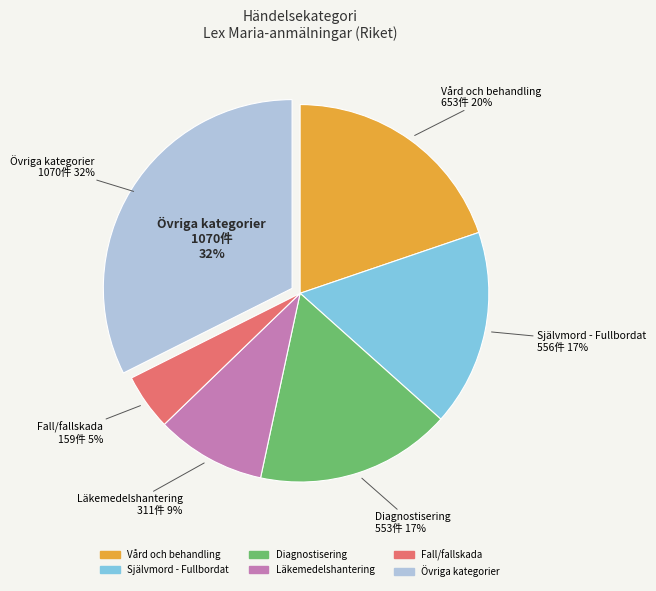

How many segments does this pie chart have?

6